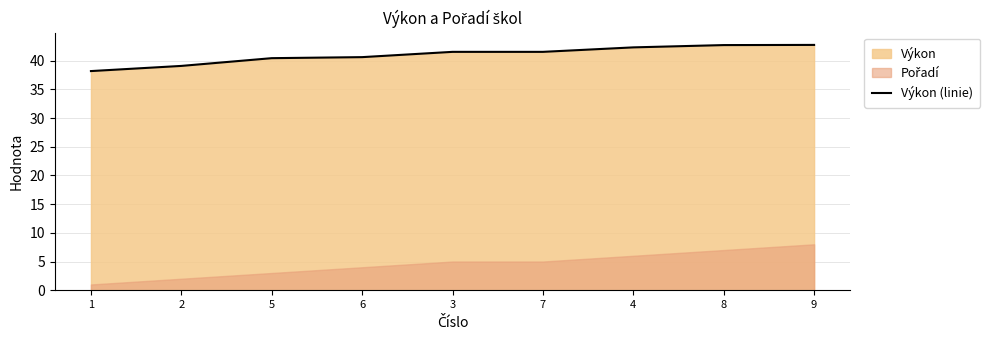

What is the value of the 2nd point from the left?

39.1